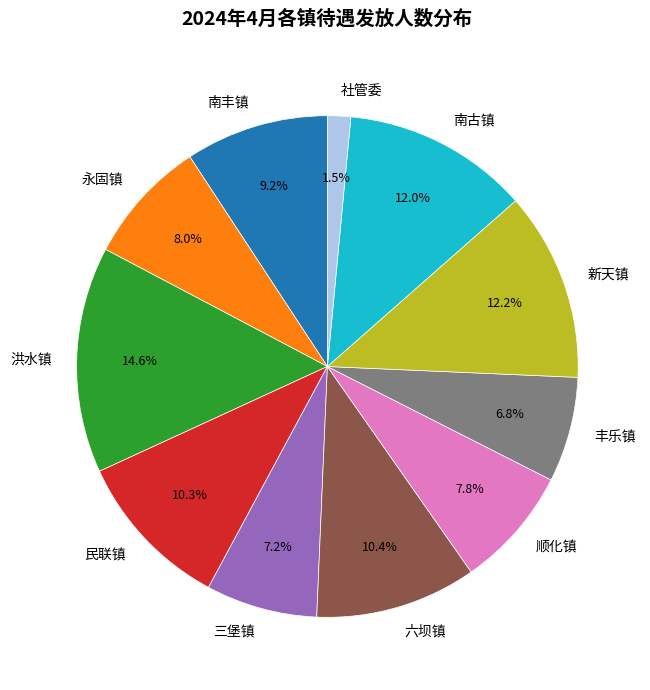

Is 民联镇 the majority of the pie?

No